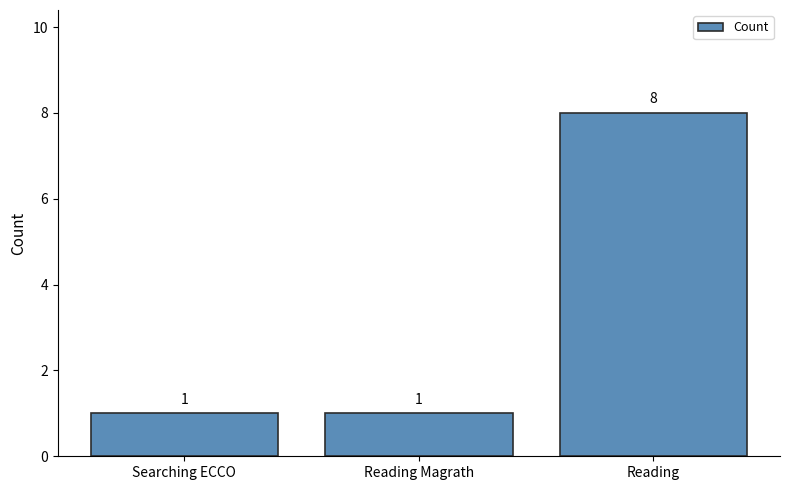

The chart shows a value of 1 at Reading Magrath. True or false?

True